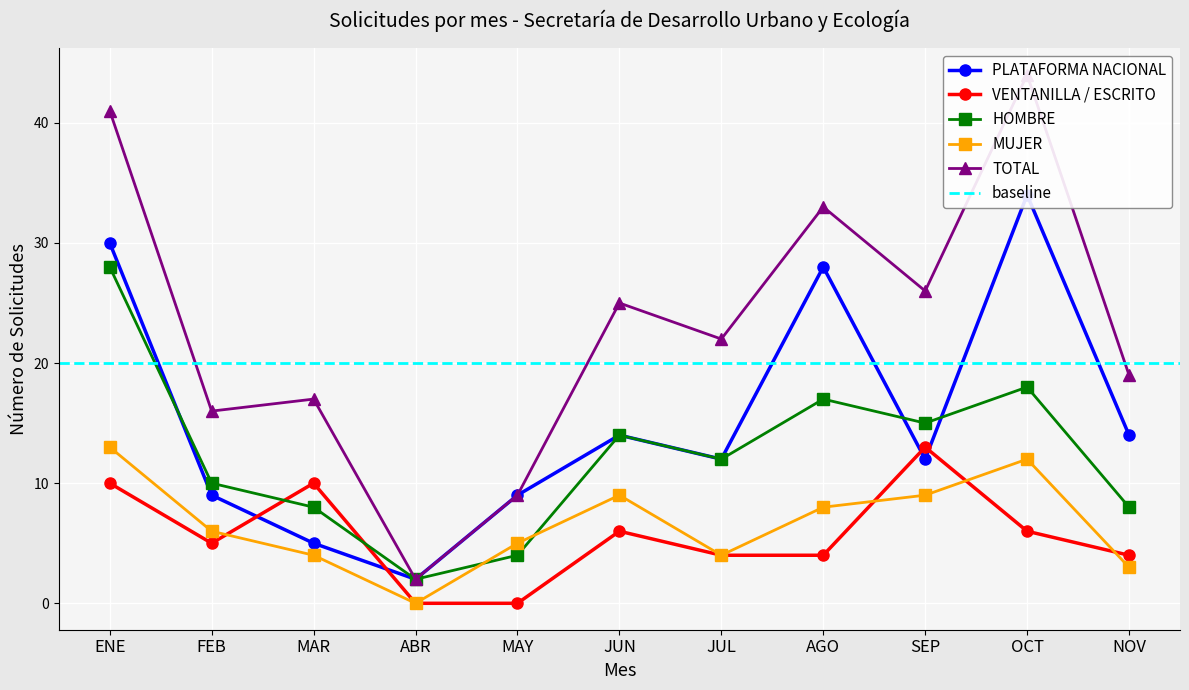

In VENTANILLA / ESCRITO, how many points are higher than both neighbors (excluding endpoints)?

3